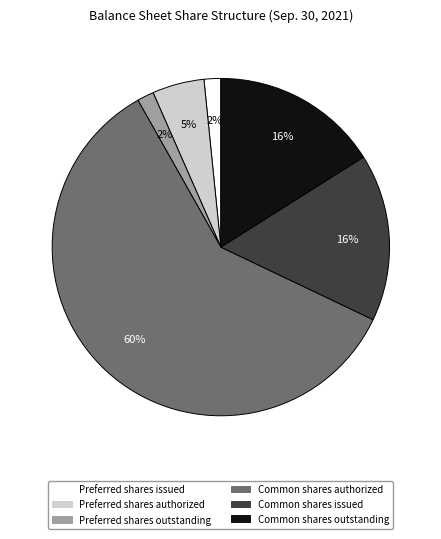

To the nearest percent, what percentage of the pie is Preferred shares issued?

2%